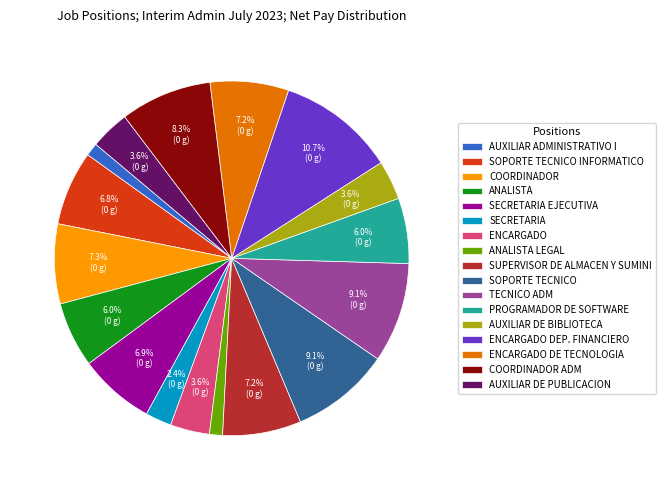

Which slice is the largest?

ENCARGADO DEP. FINANCIERO